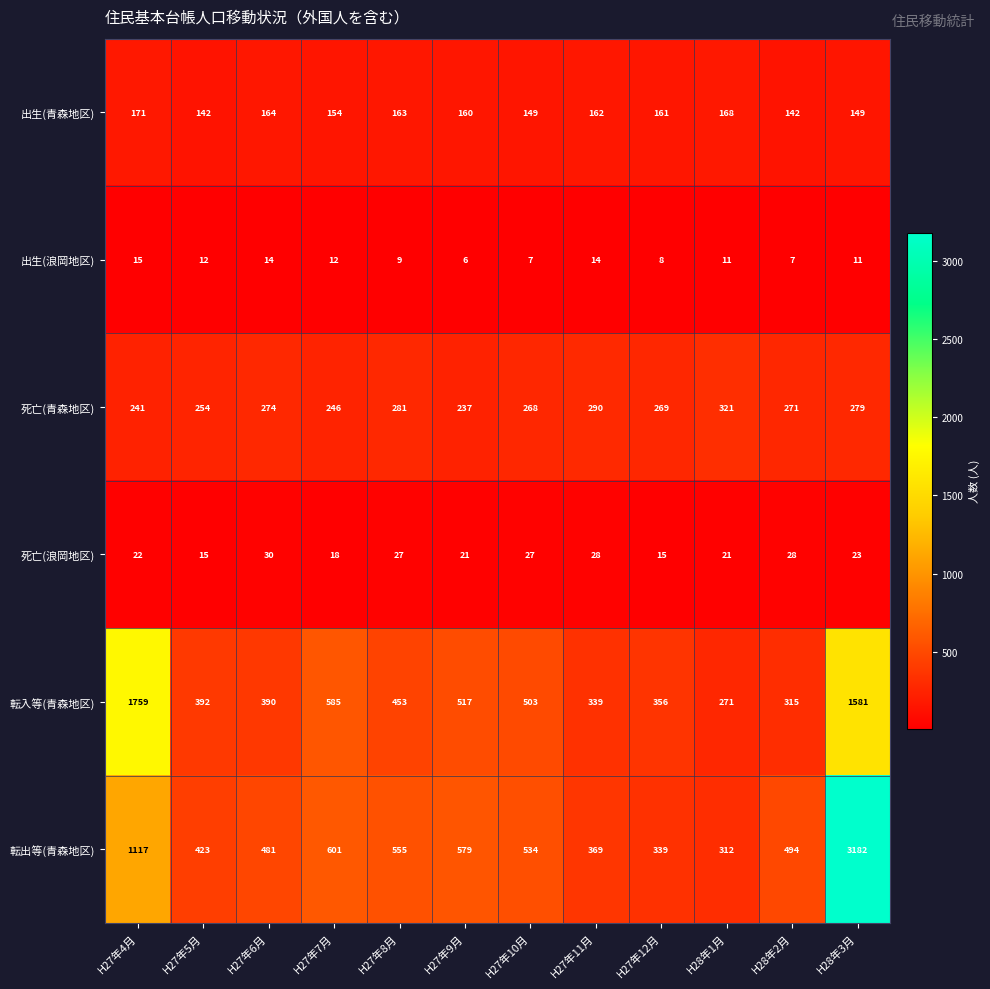

At which category is the sum across all series the highest?

H28年3月